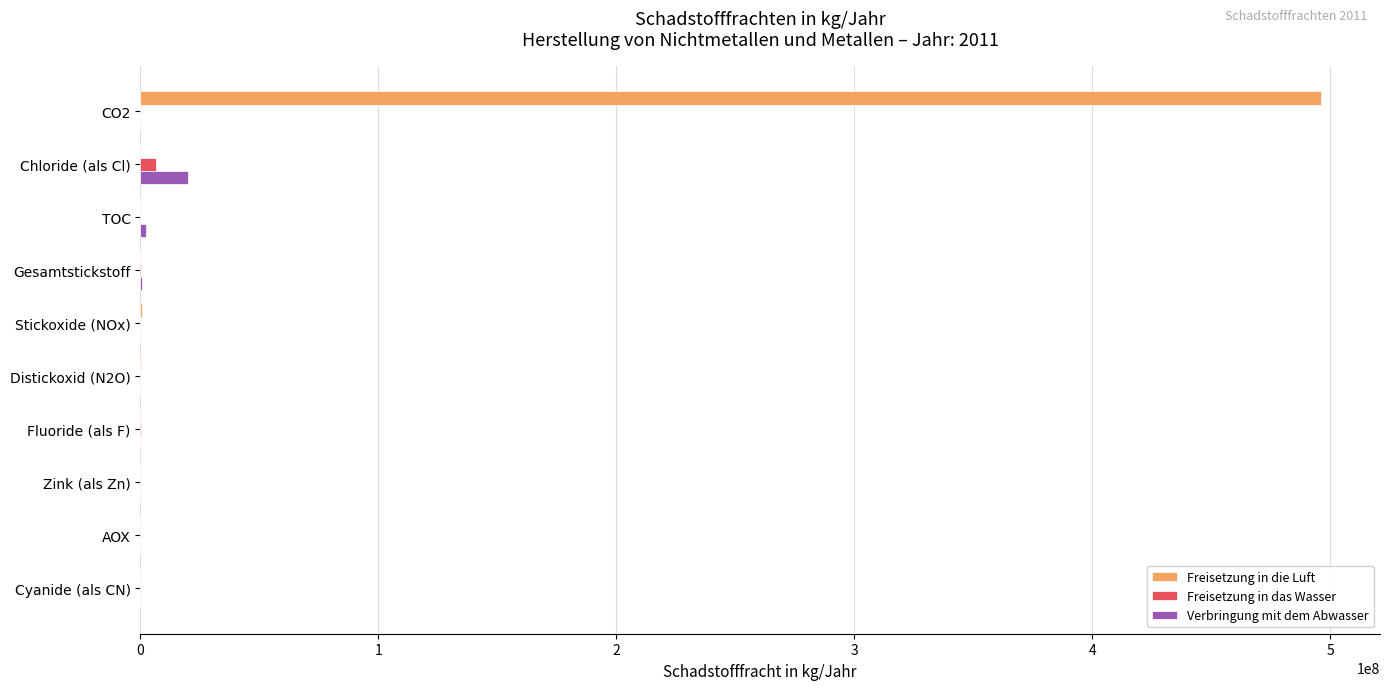

Is it true that Freisetzung in die Luft equals 321895702 at TOC?

False